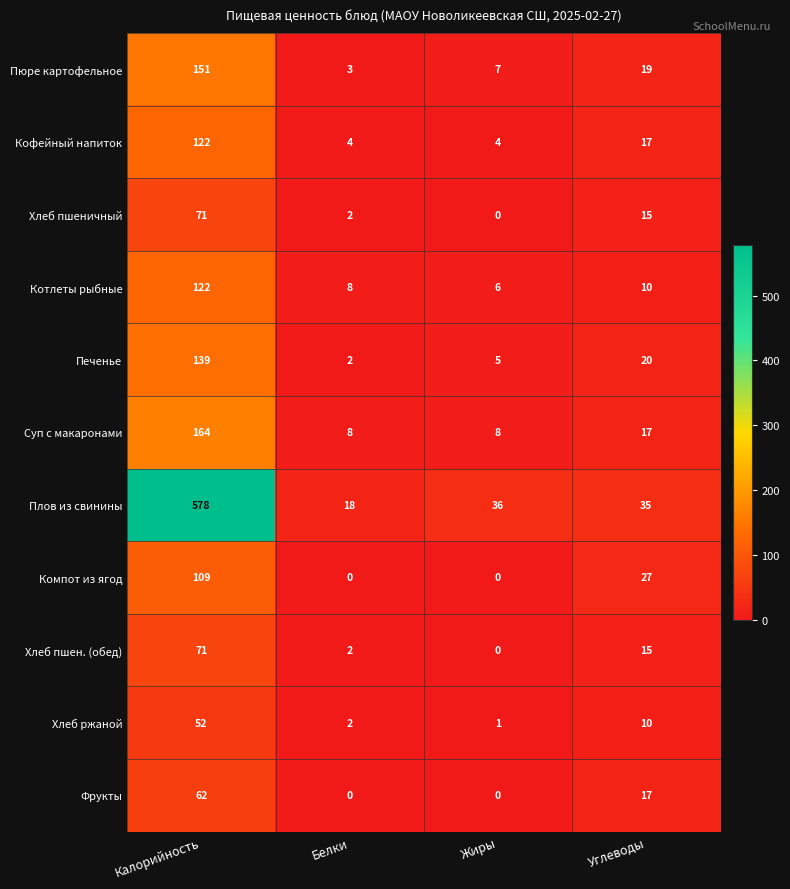

What is the difference between the highest and lowest values at Калорийность?

526